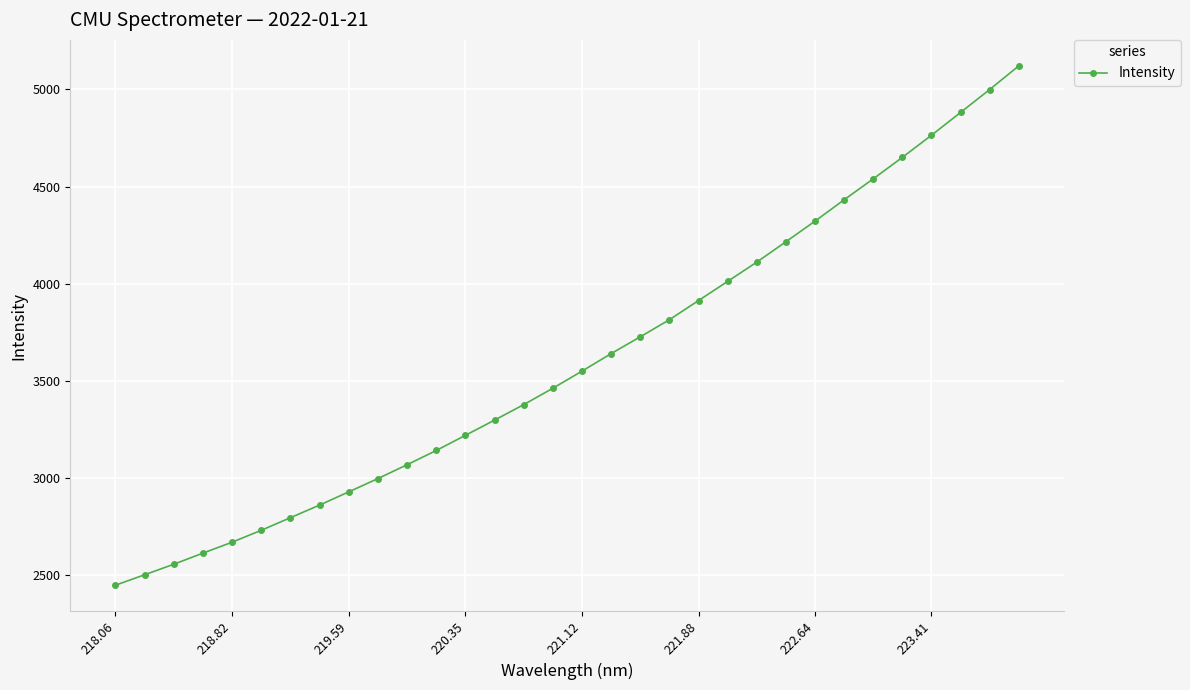

What is the difference between the maximum and minimum values?

2672.1